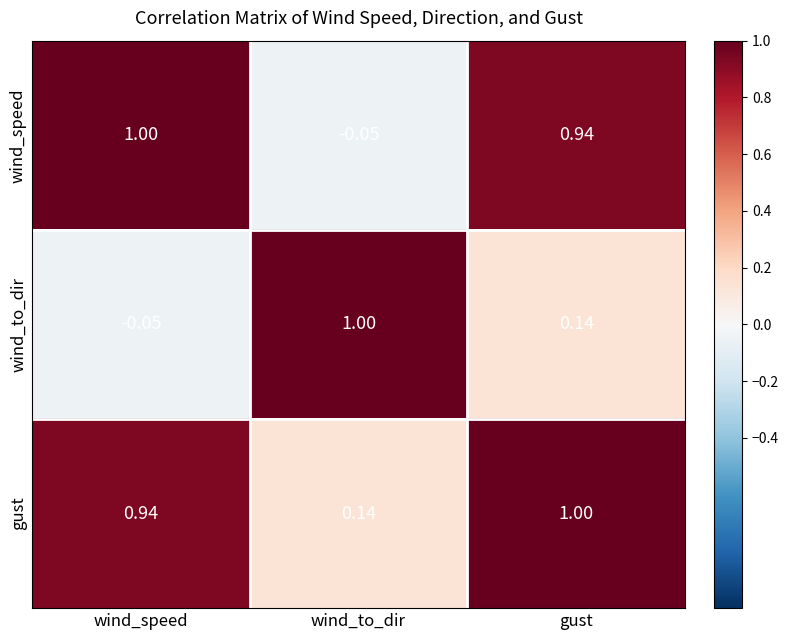

At which category is the sum across all series the highest?

gust